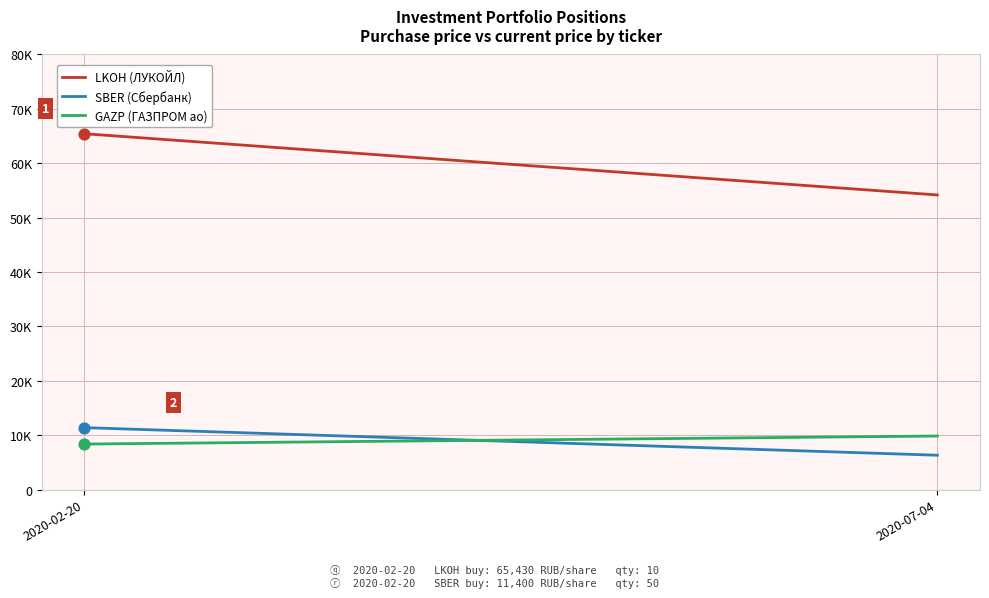

Which series has the widest spread of Y values?

LKOH (ЛУКОЙЛ)